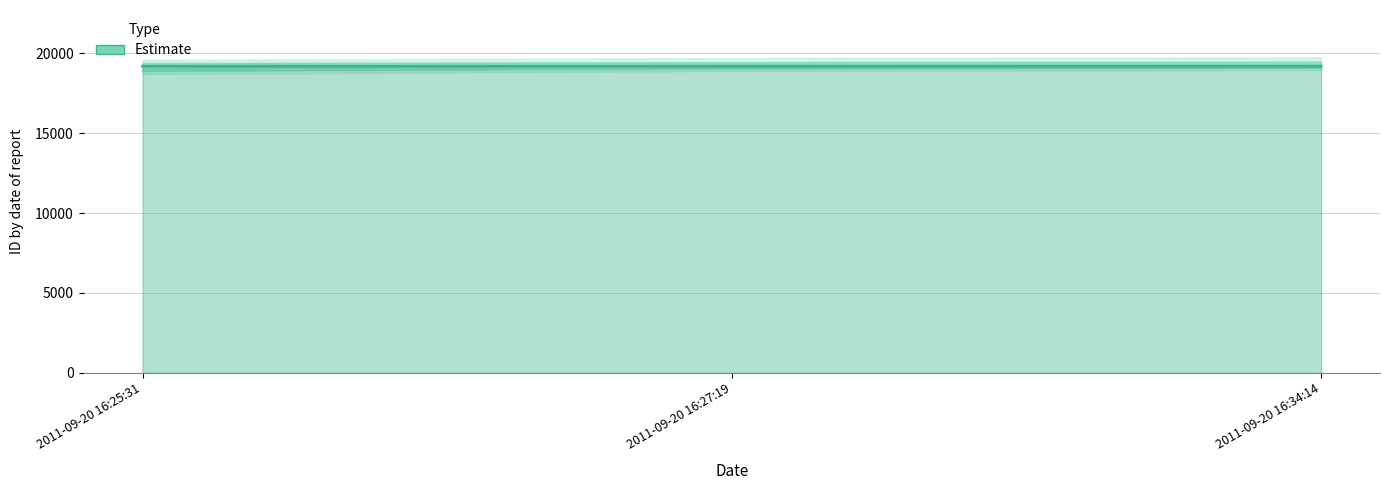

Reading right to left, what are all the values shown in this chart?

19200	19196	19195